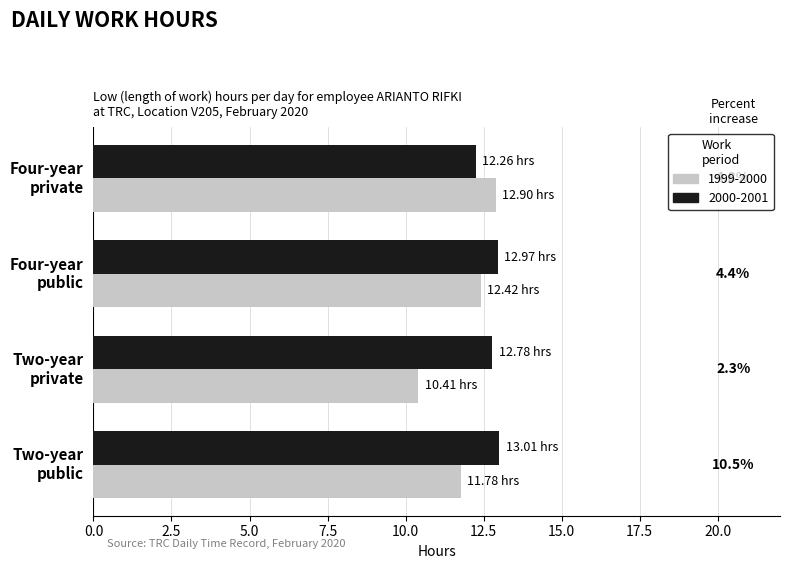

What are all the series names shown in the legend?

1999-2000, 2000-2001